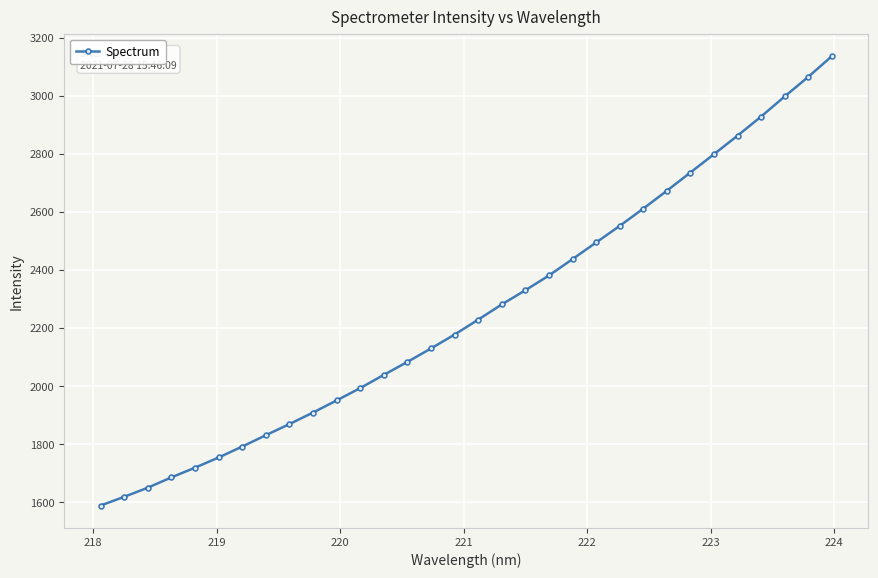

What is the difference between the second highest and minimum values?

1475.4